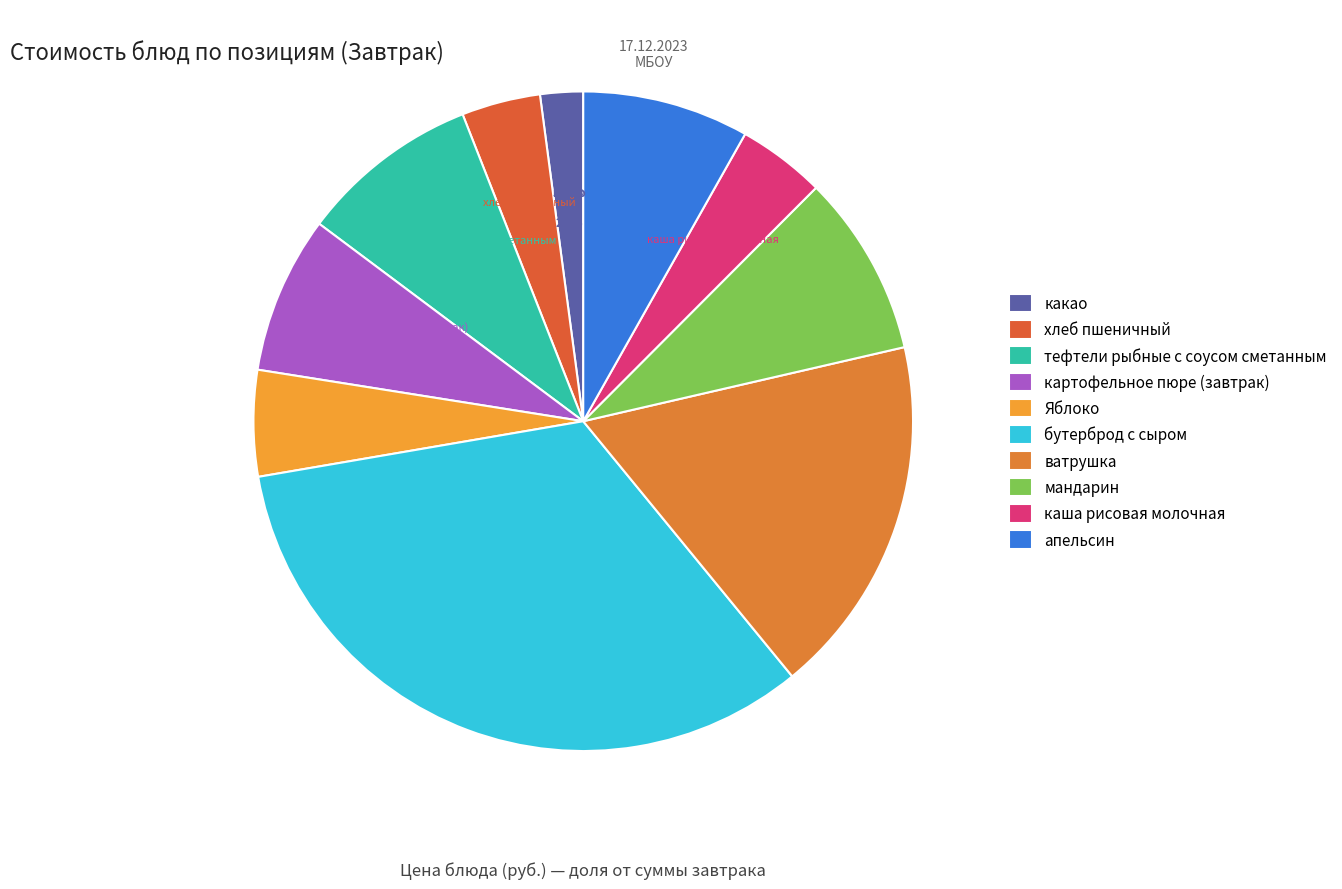

Which slice is the smallest?

какао